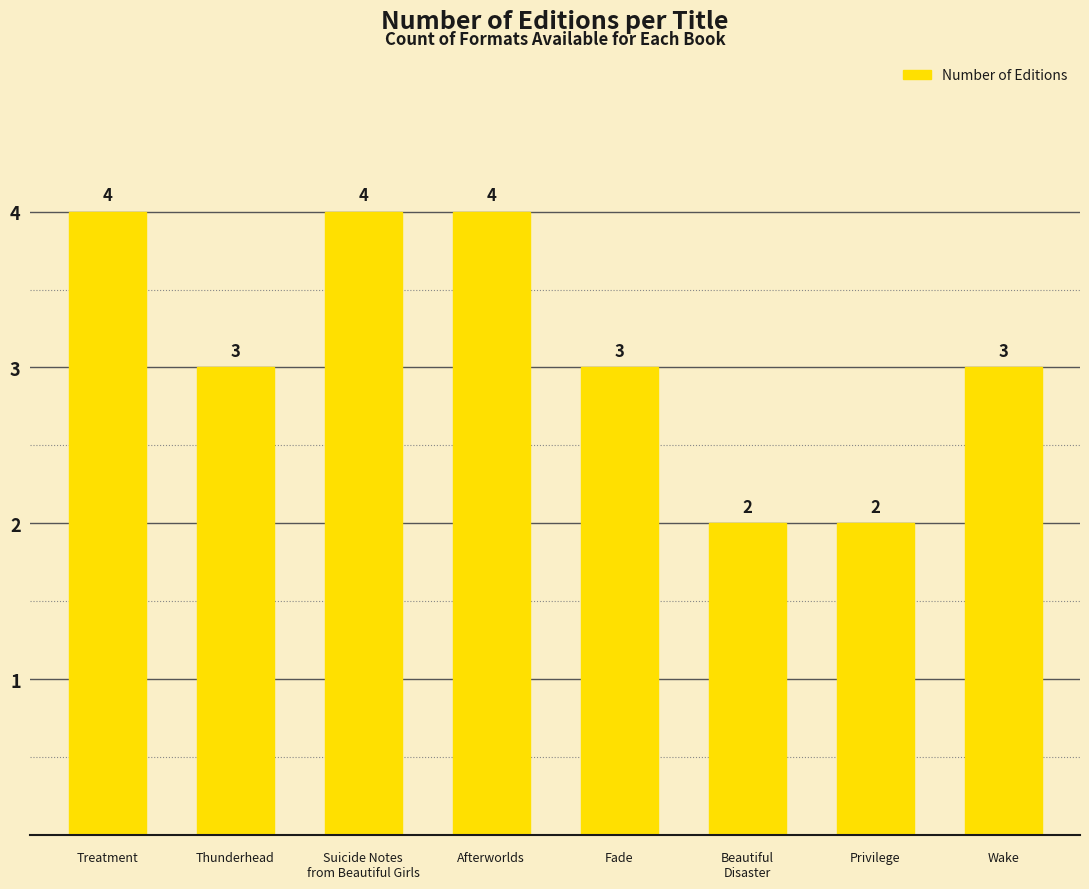

What position from the right is Privilege?

2